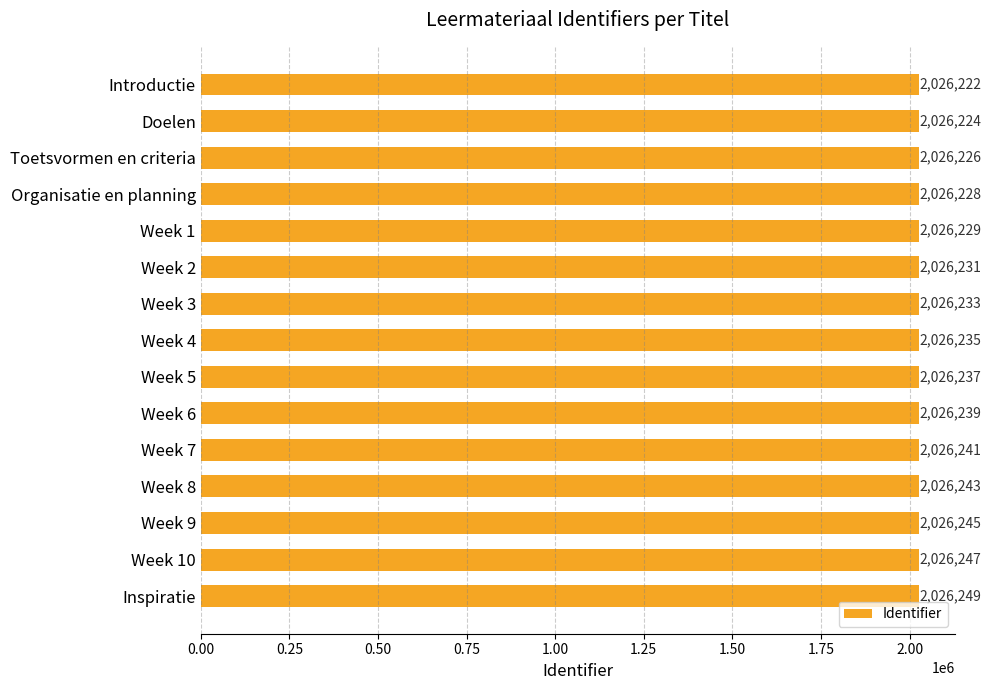

How many bars are there in total?

15